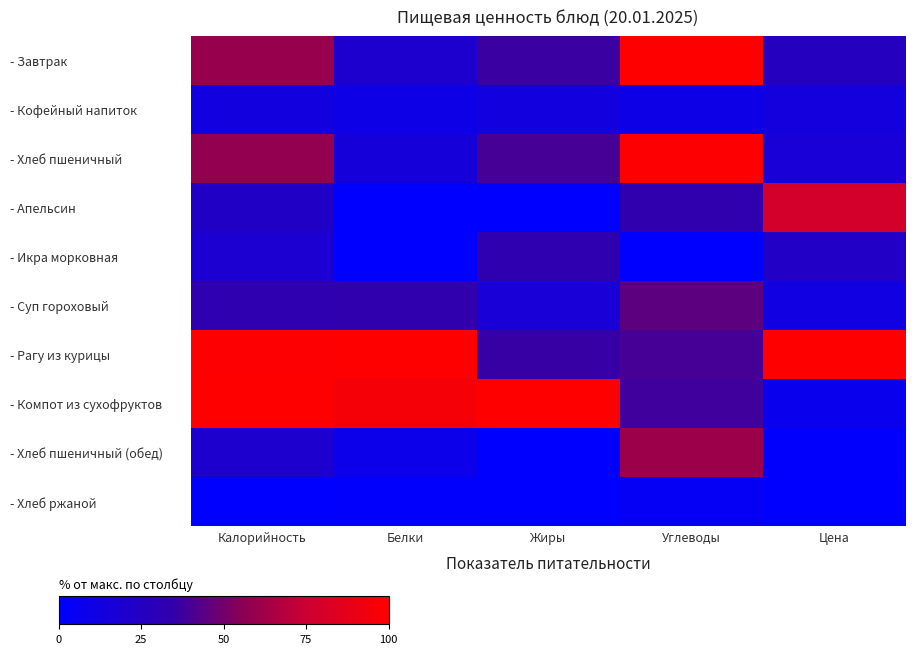

Which series has the widest spread of values?

- Компот из сухофруктов